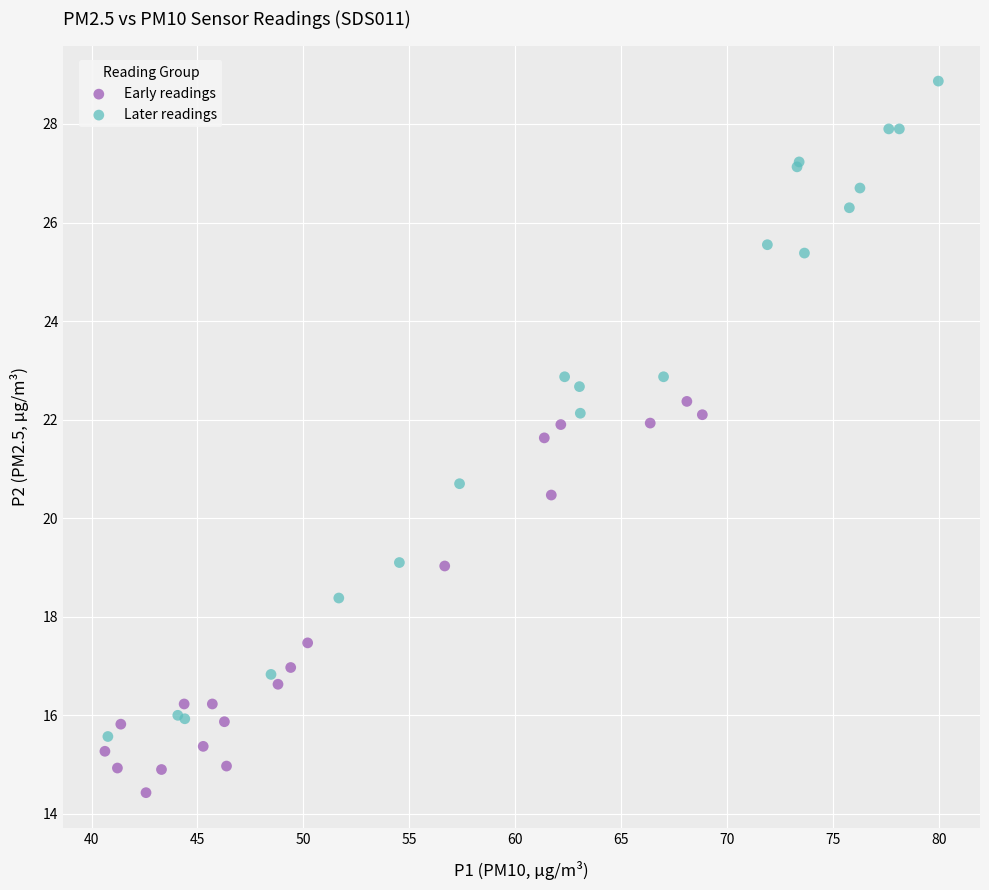

Which series has the largest Y range (max minus min)?

Later readings